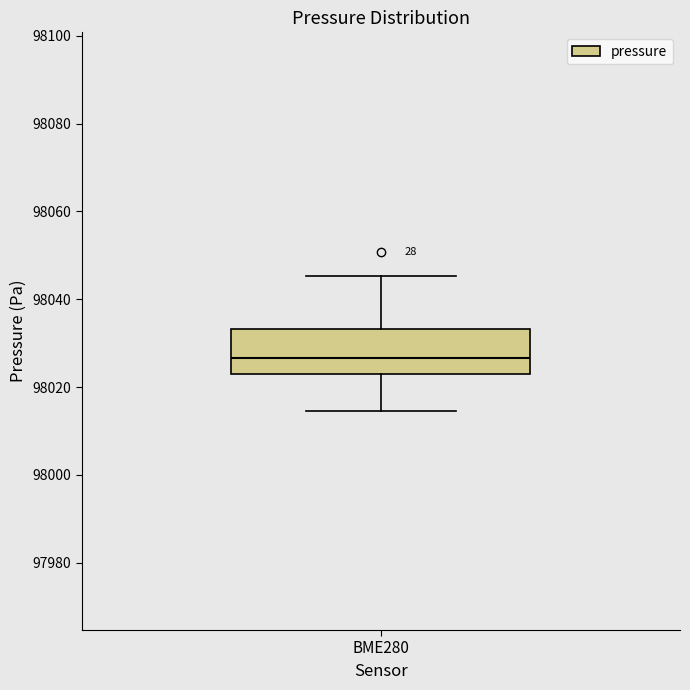

Transcribe this box plot: give where the median line is, the range the box spans, and where the two whiskers end, as read against the y-axis. The values are not printed on the chart, so give them approximately, as read against the axis.

median 98026, box 98024 to 98034, whiskers 98014 to 98046